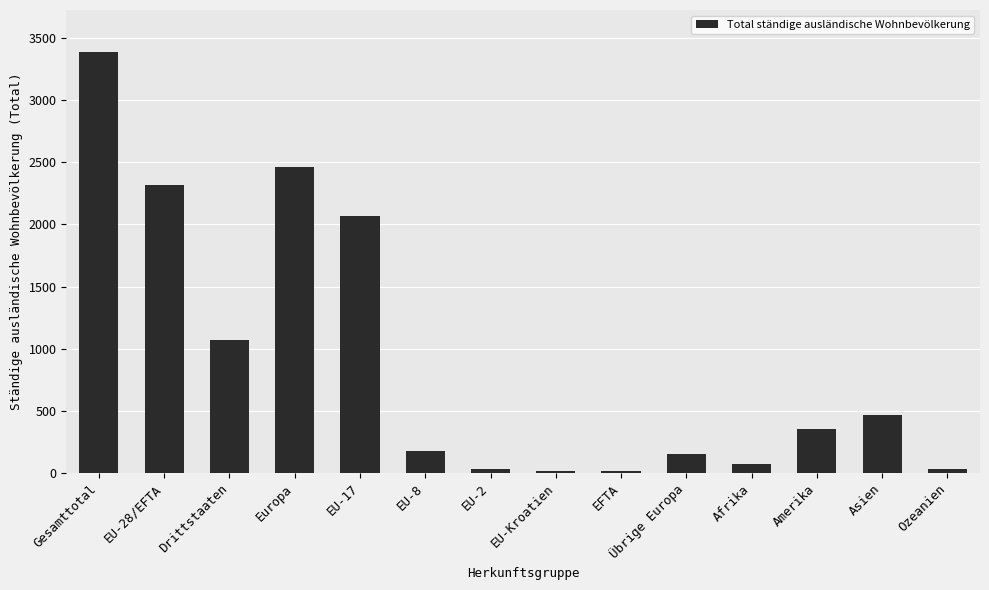

What is the label of the 5th bar from the left?

EU-17